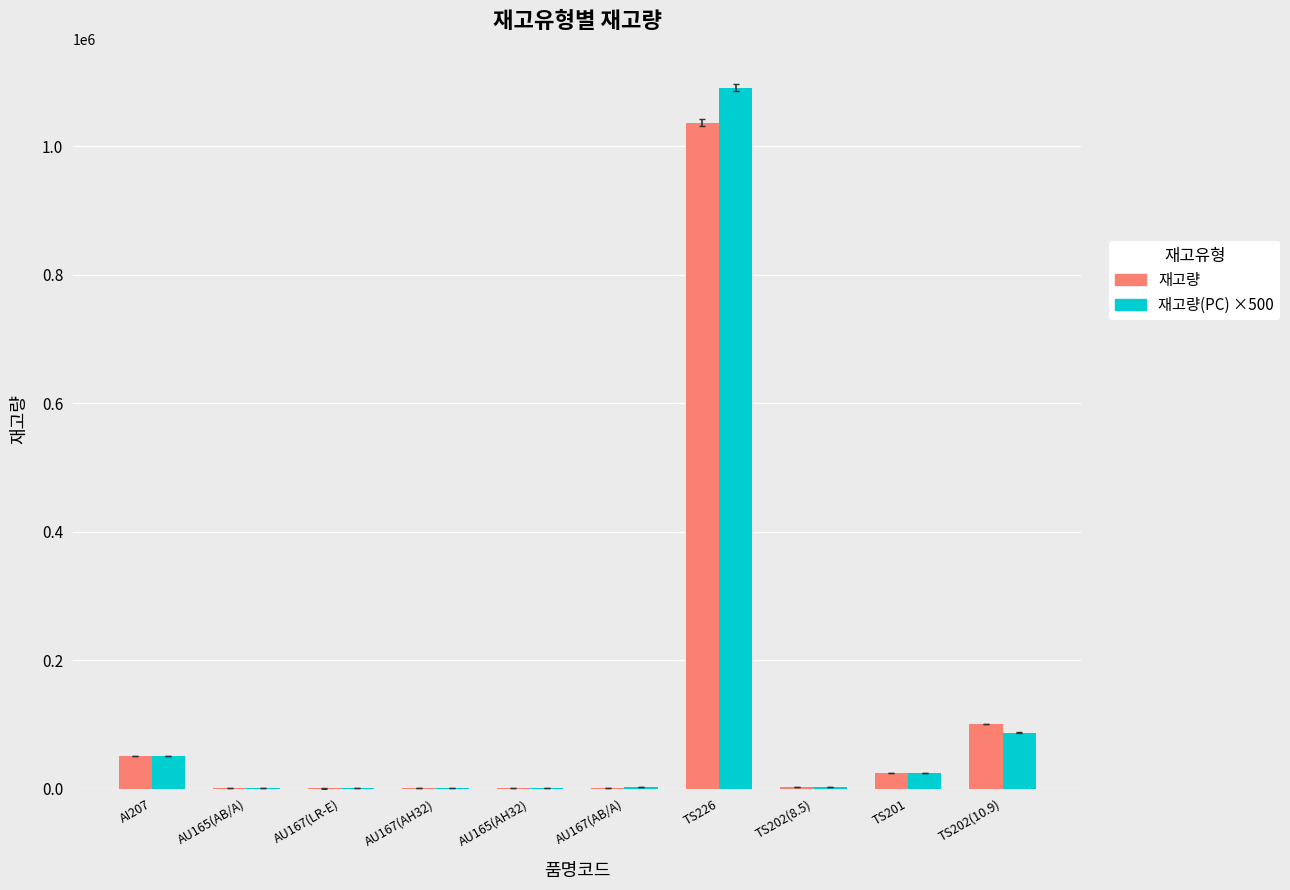

Which label corresponds to the largest value in the chart?

TS226